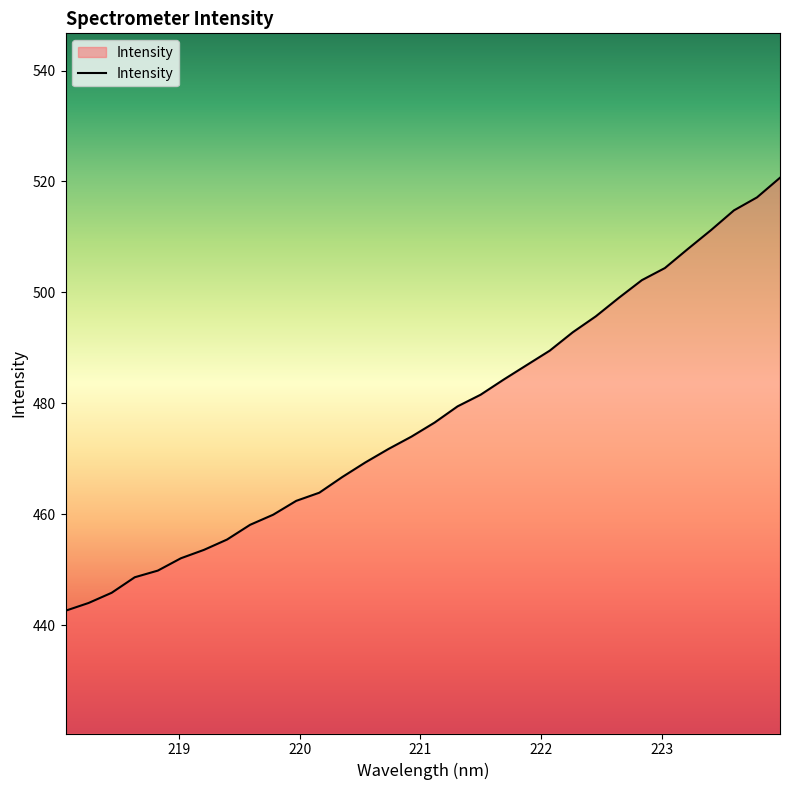

What is the difference between the maximum and minimum values?

78.1